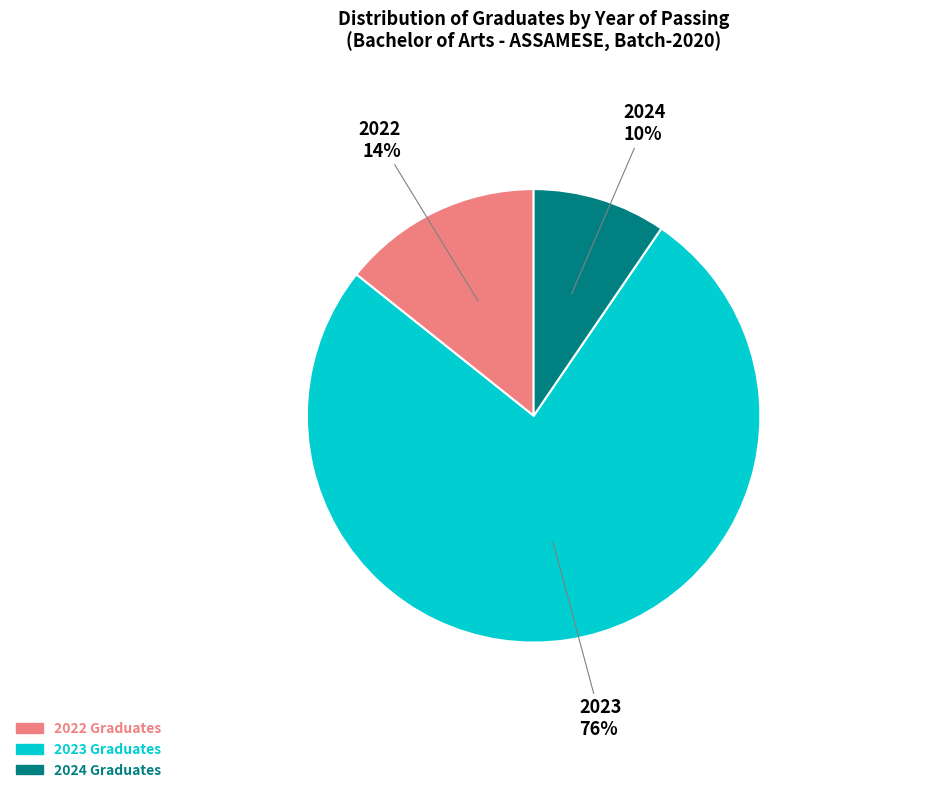

Count the number of slices in the pie.

3